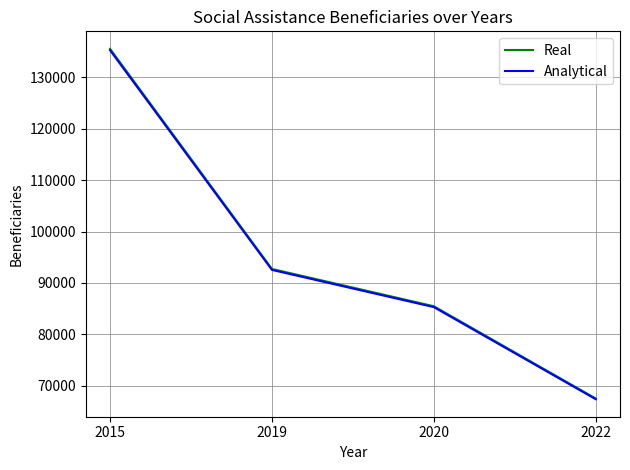

What value does the Analytical series have at 2022?

67378.0